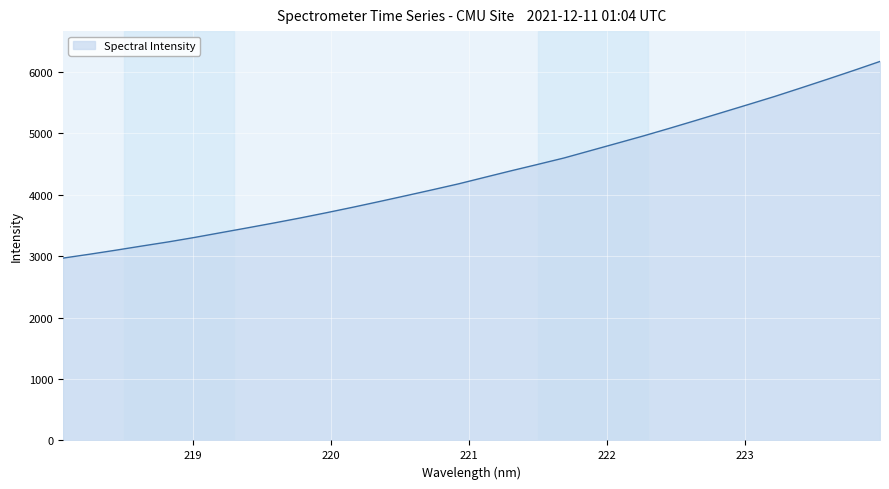

What is the greatest value displayed?

6173.5